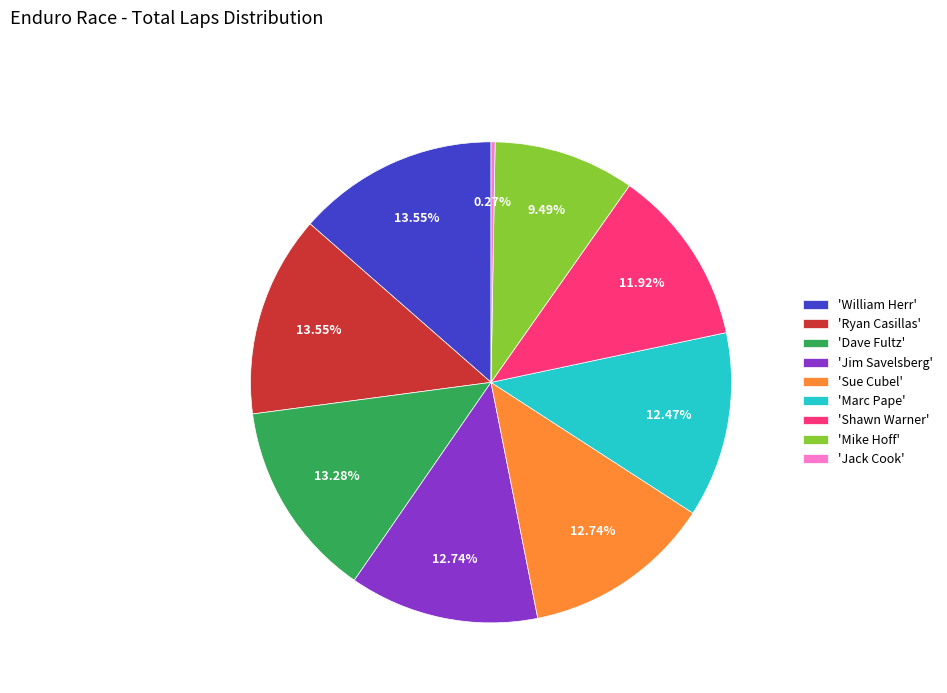

Is the sum of 'Dave Fultz' and 'Sue Cubel' greater than half?

No